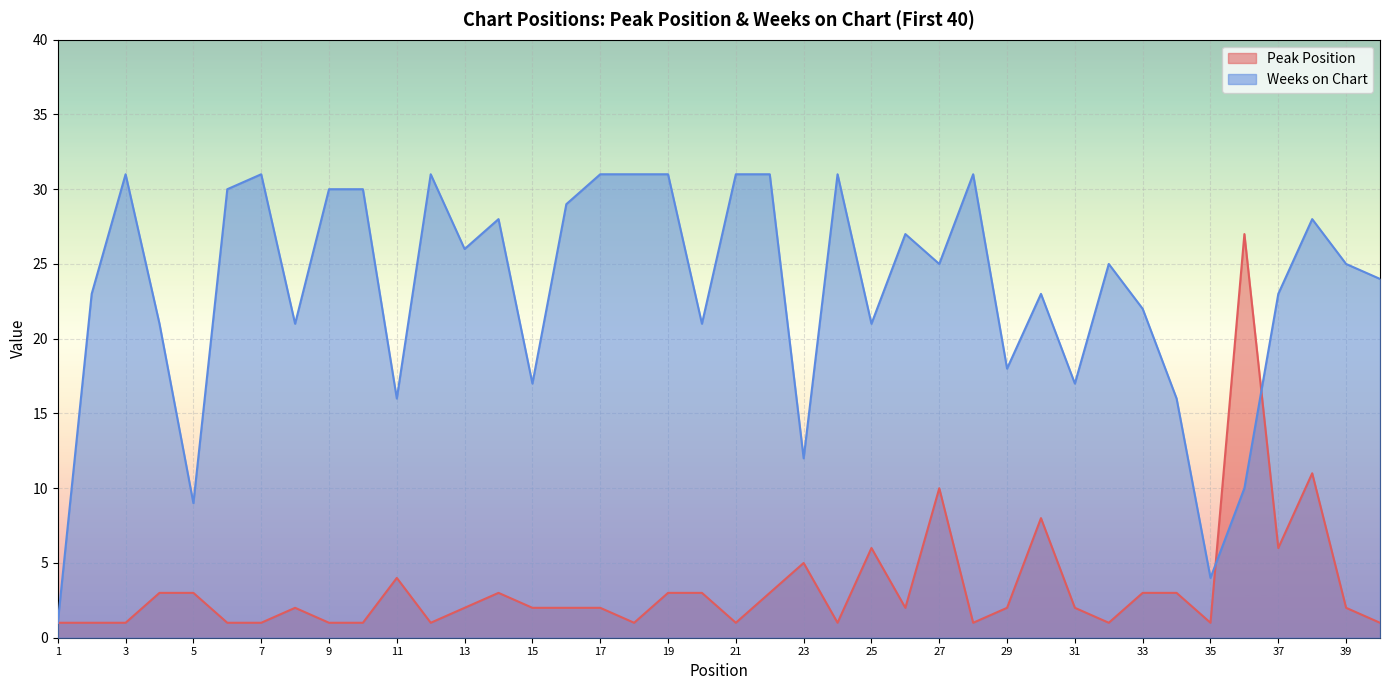

At which label does Weeks on Chart first exceed 25?

3